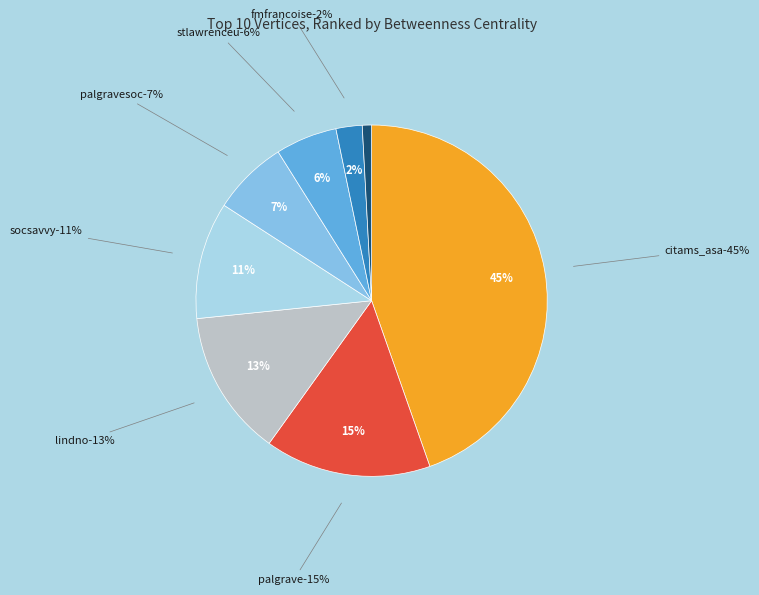

To the nearest percent, what is the combined percentage of acetnici and fmfrancoise?

3%